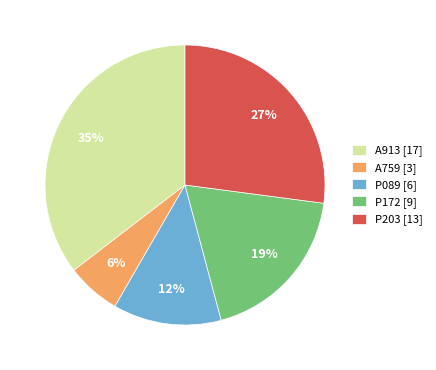

Which slice is the smallest?

A759